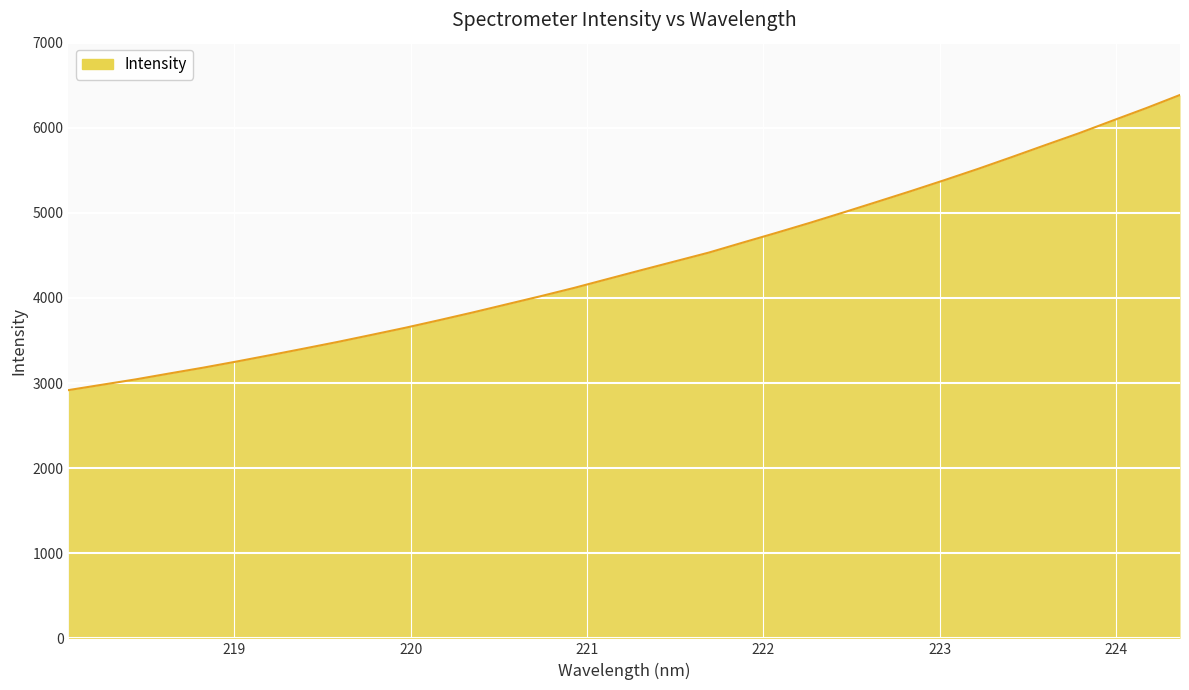

What is the maximum value shown in the chart?

6385.6